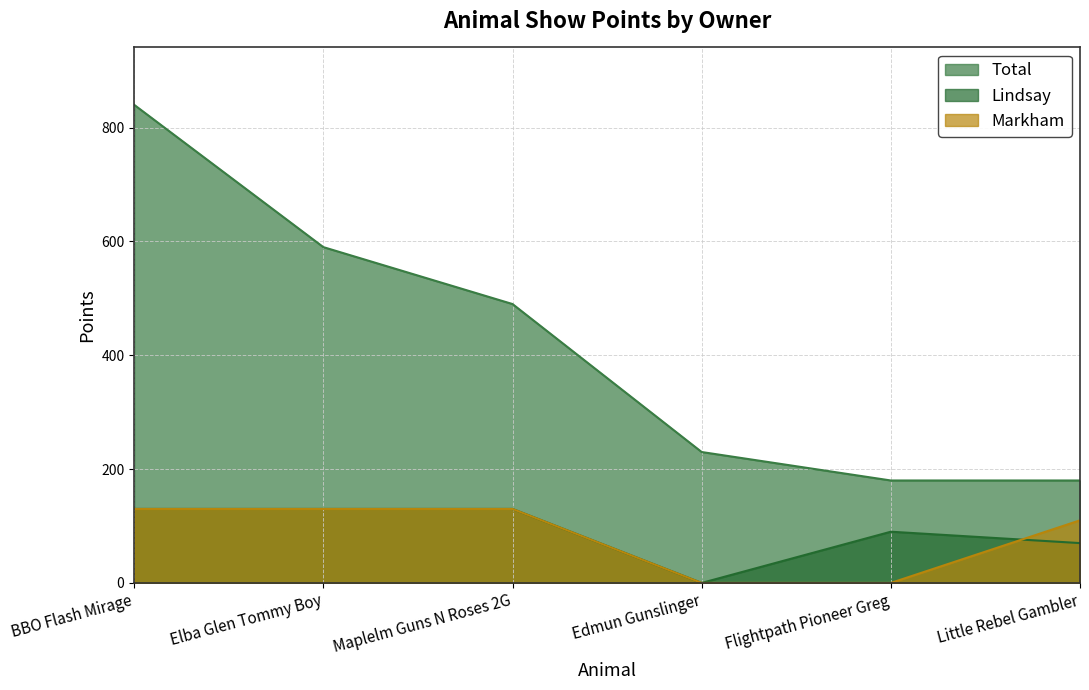

Reading left to right, transcribe all the data shown in this chart.

Total: 840	590	490	230	180	180
Lindsay: 130	130	130	0	90	70
Markham: 130	130	130	0	0	110